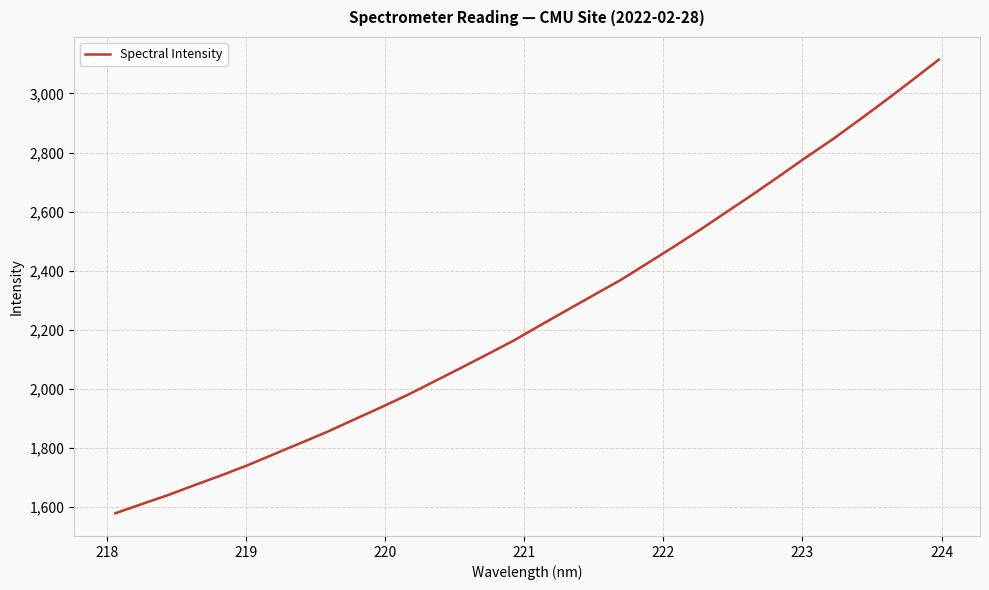

How many values are below 2215?

16